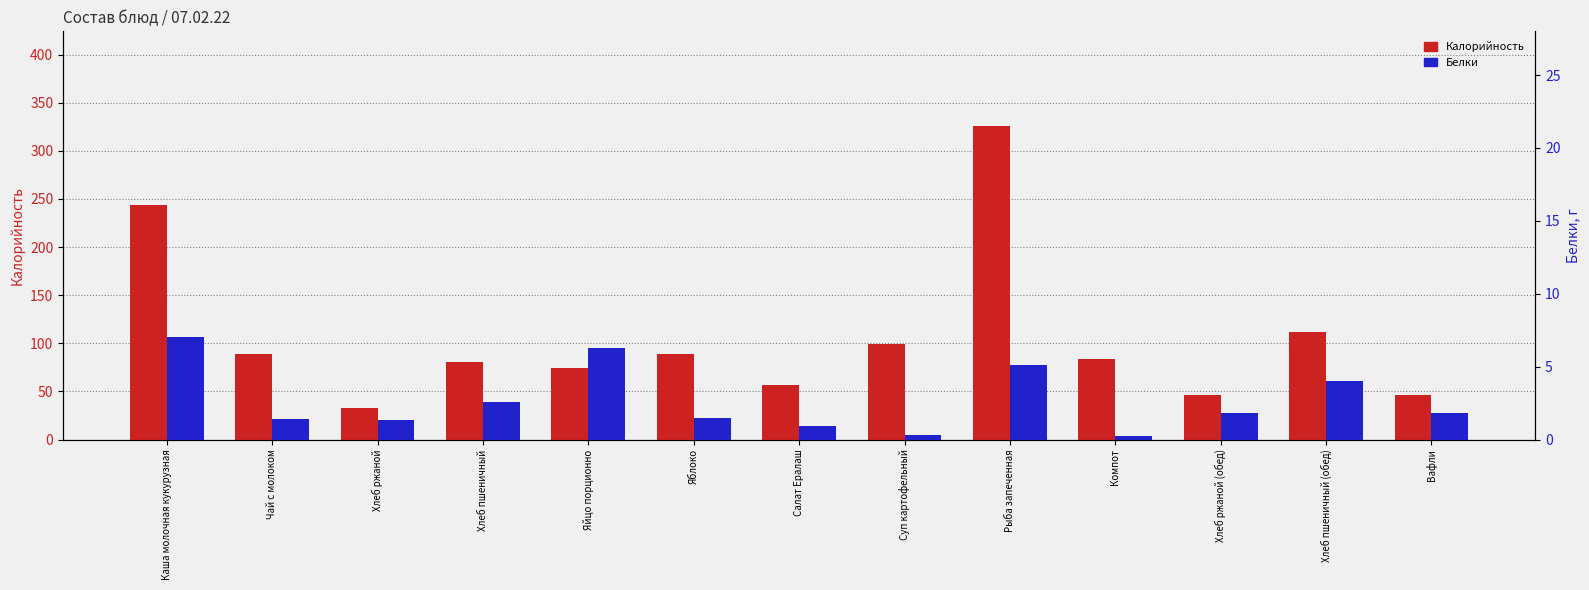

Which series has the widest spread of values?

Калорийность